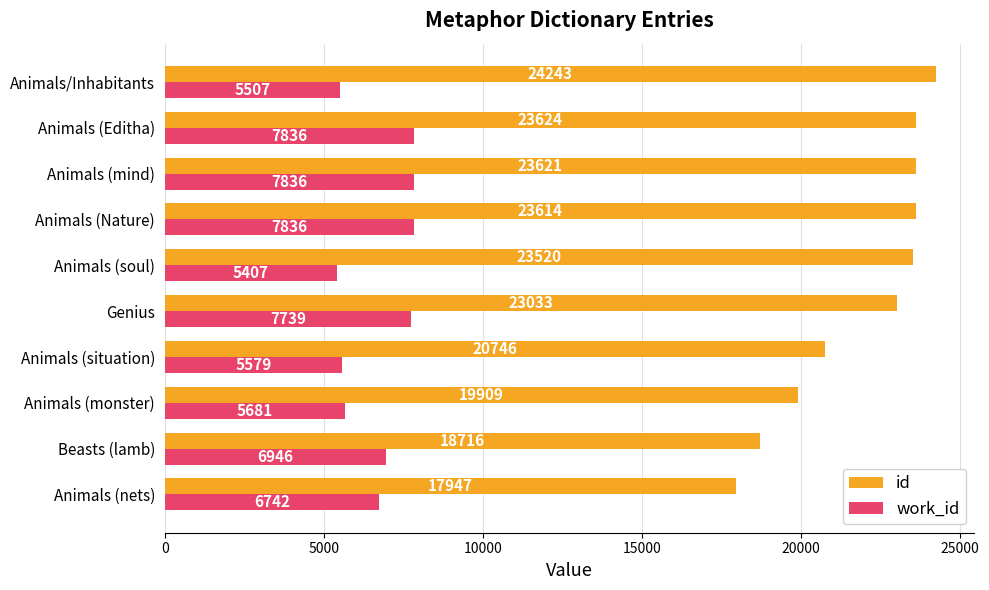

Which series has the largest range (max minus min)?

id